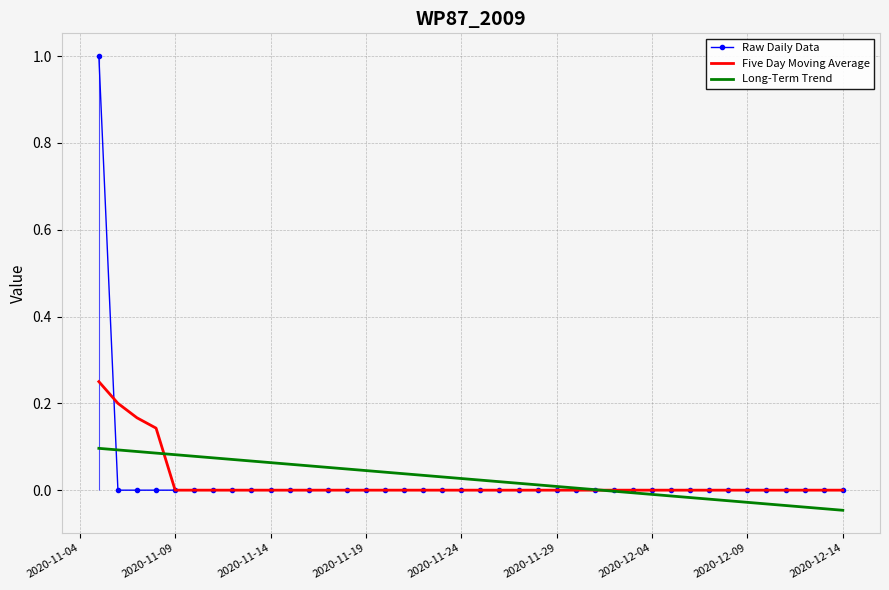

How many Five Day Moving Average values are between 0 and 1?

40